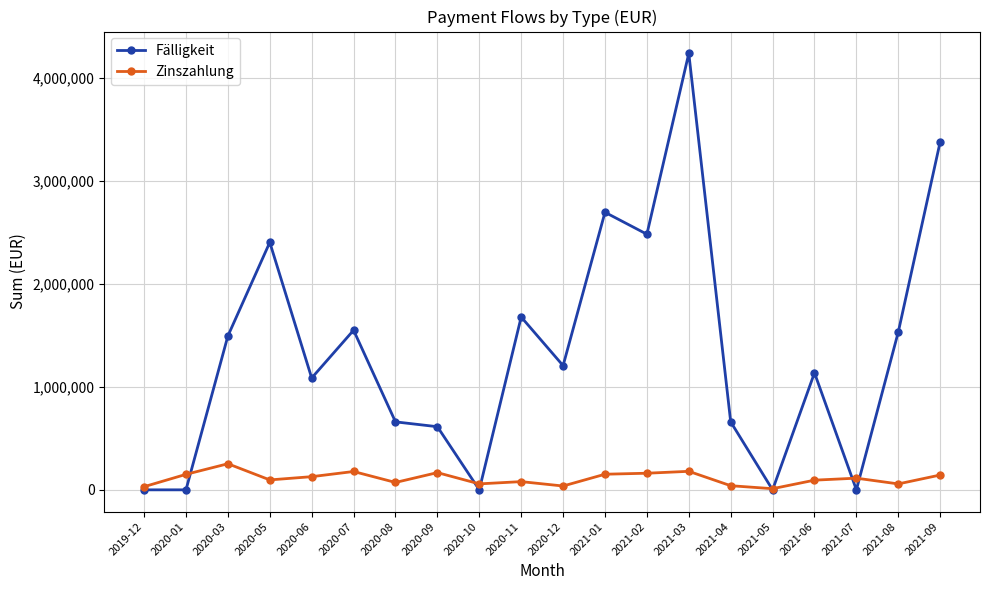

What is the maximum value for Fälligkeit?

4238000.0